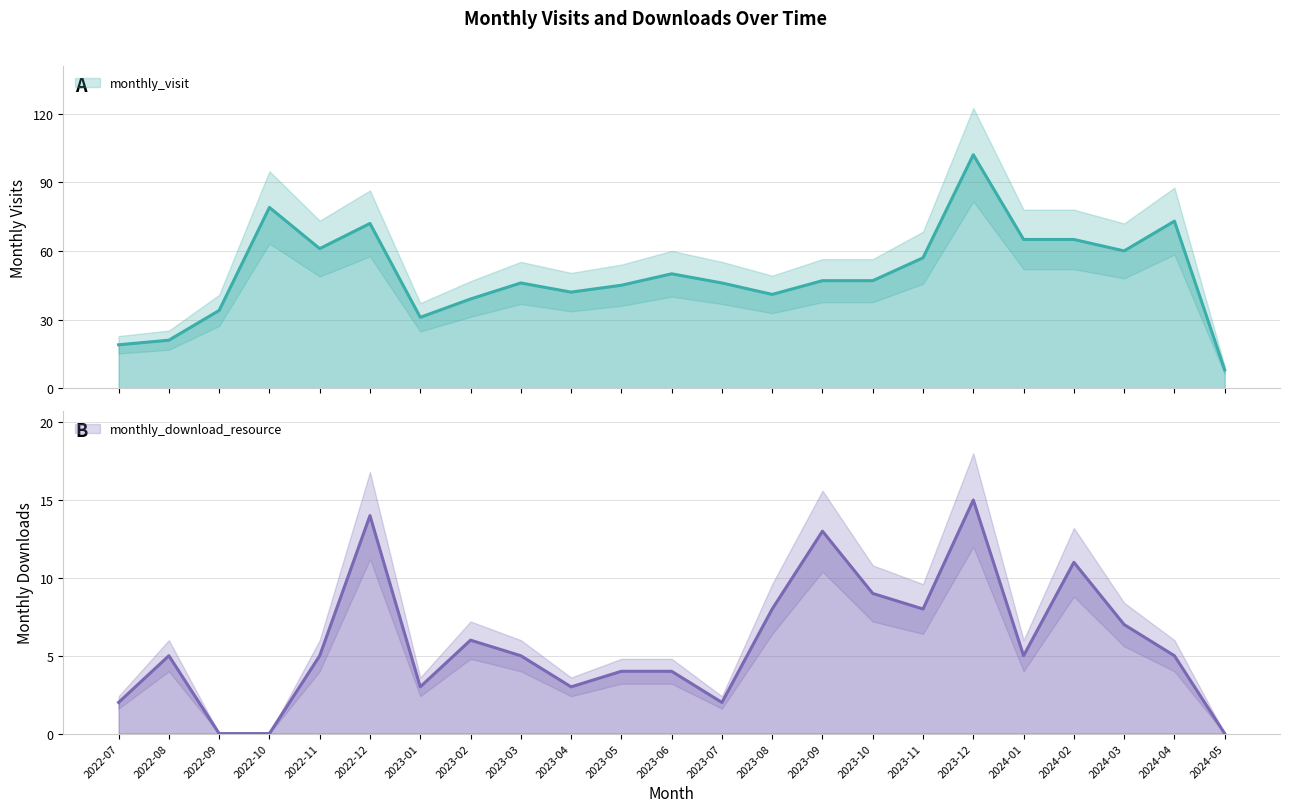

Reading left to right, extract all data points from this chart.

monthly_visit: 19	21	34	79	61	72	31	39	46	42	45	50	46	41	47	47	57	102	65	65	60	73	8
monthly_download_resource: 2	5	0	0	5	14	3	6	5	3	4	4	2	8	13	9	8	15	5	11	7	5	0